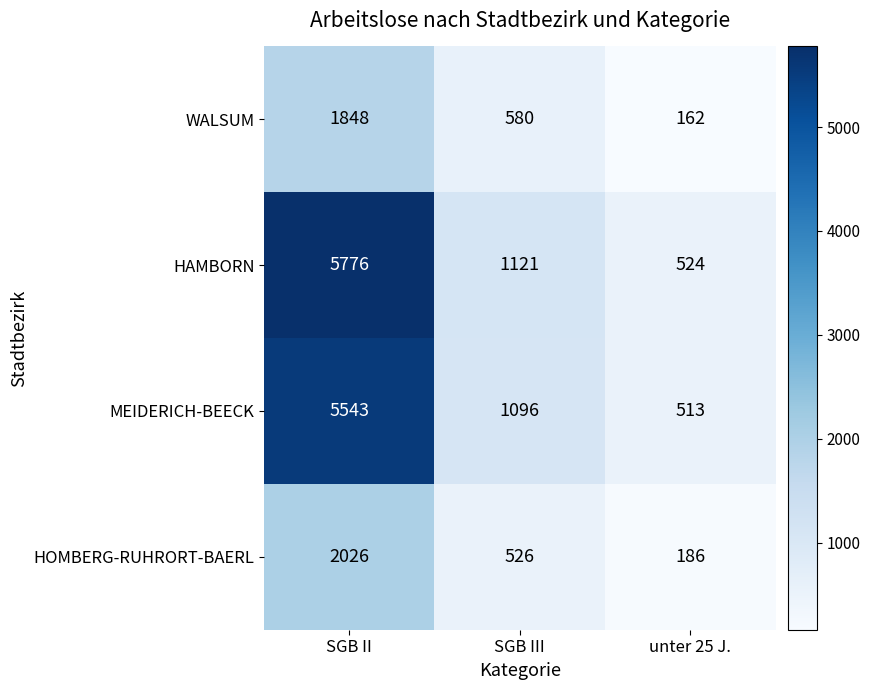

Where does the WALSUM series first go above 580?

SGB II